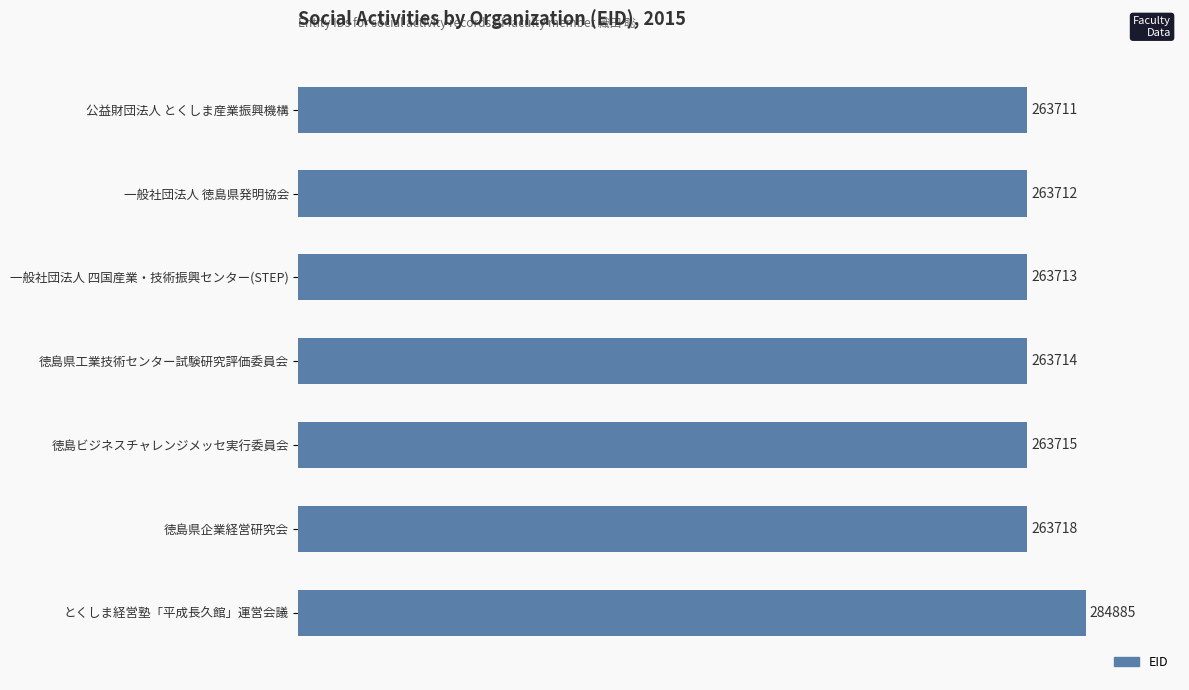

How many bars are there in total?

7